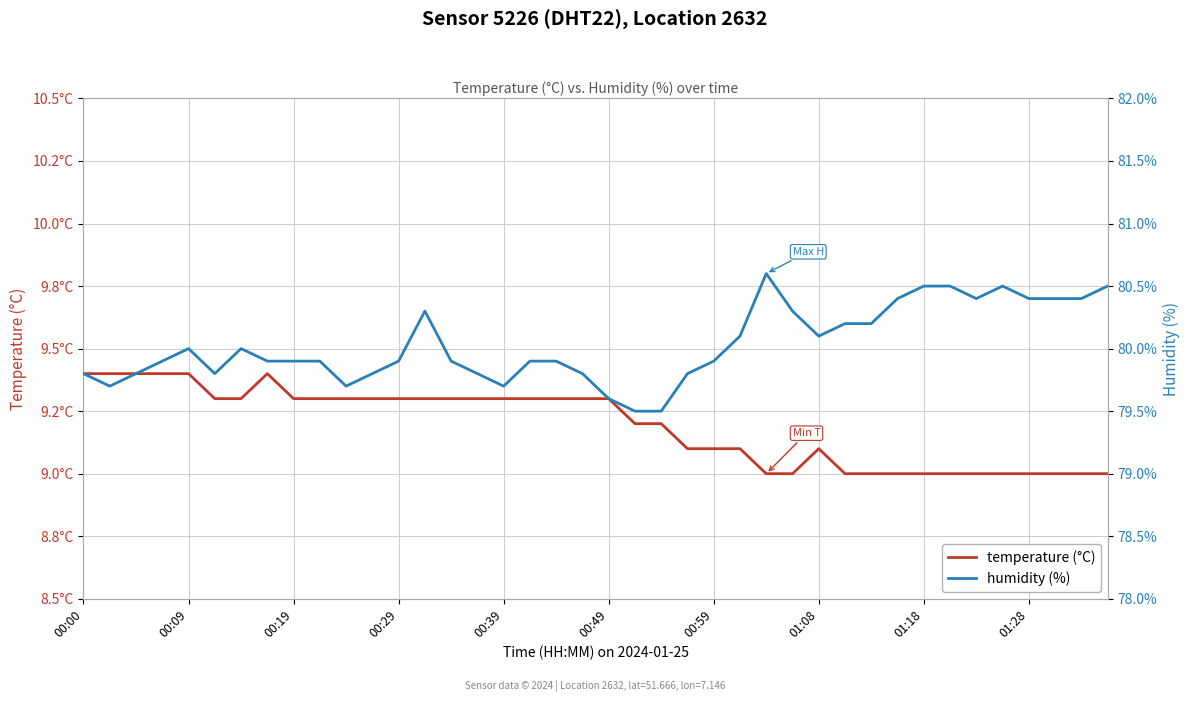

Is it true that temperature (°C) equals 9.4 at 00:00?

True